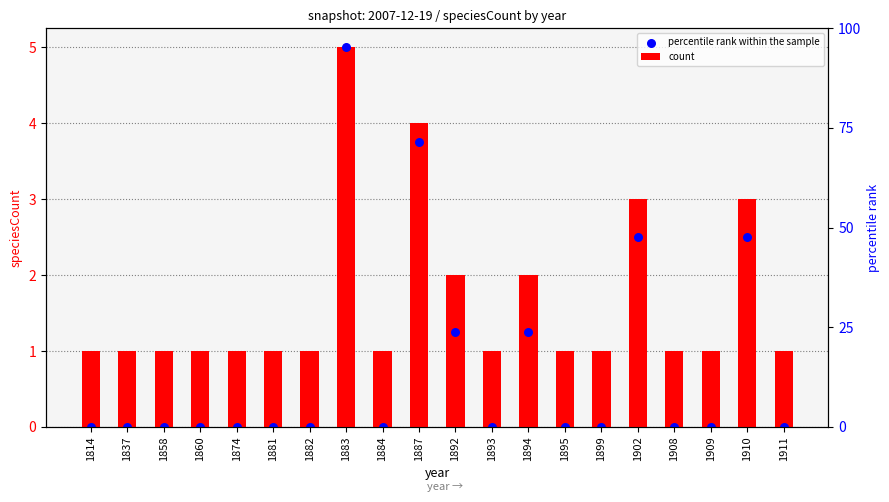

What is the total value across all series at 1902?

5.5